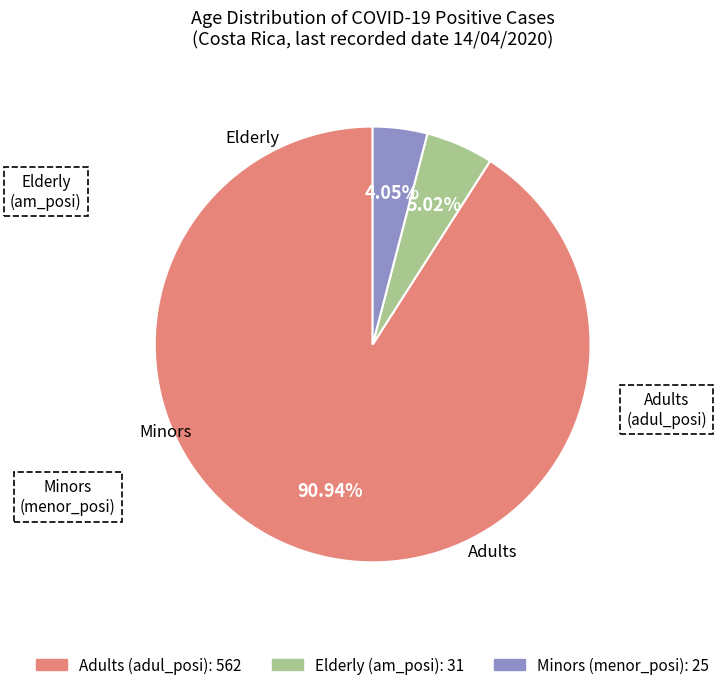

Does any single category account for the majority?

Yes